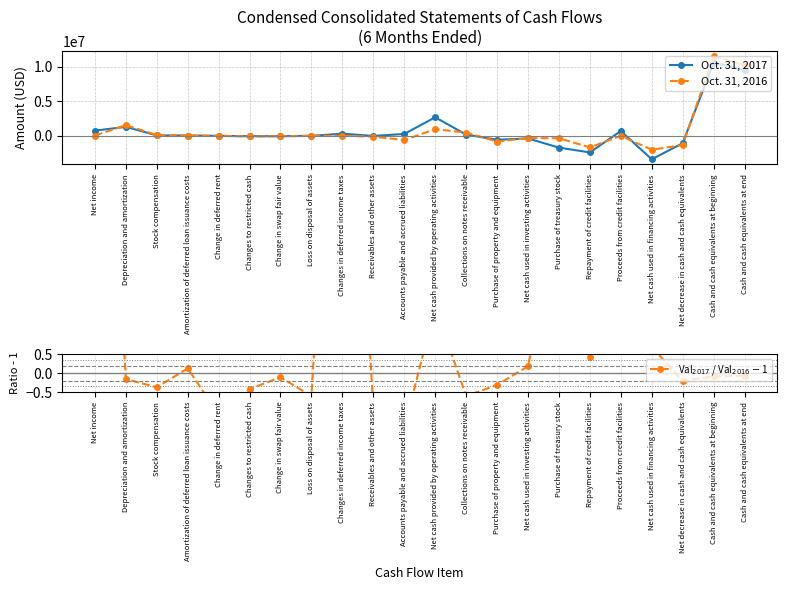

Which series has the widest spread of values?

Oct. 31, 2017